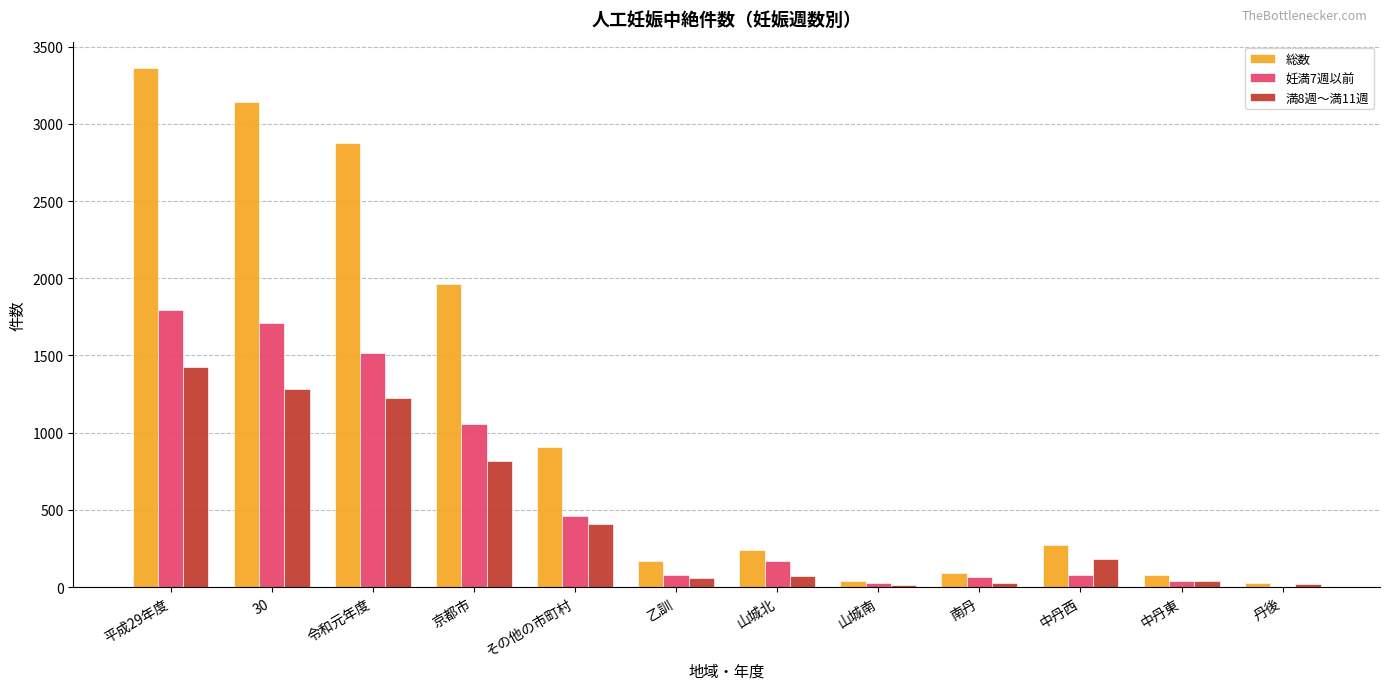

At which category does the chart reach its peak across all series?

平成29年度